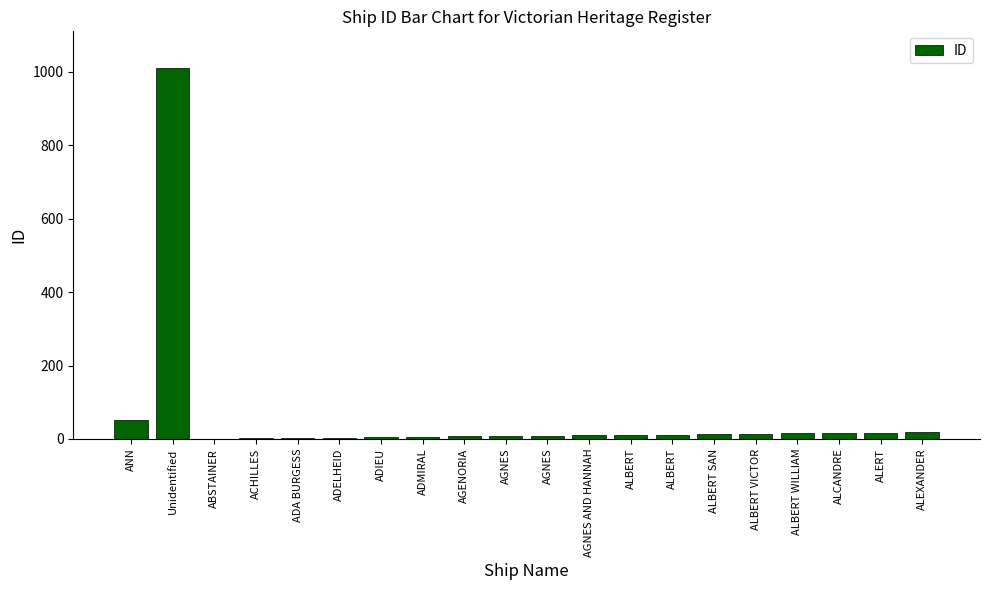

How many categories are shown in the chart?

20